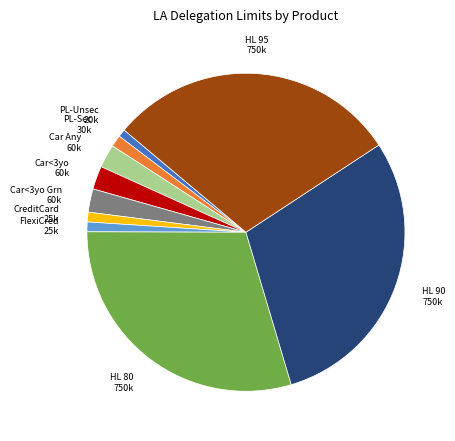

Is there a majority slice in this chart?

No